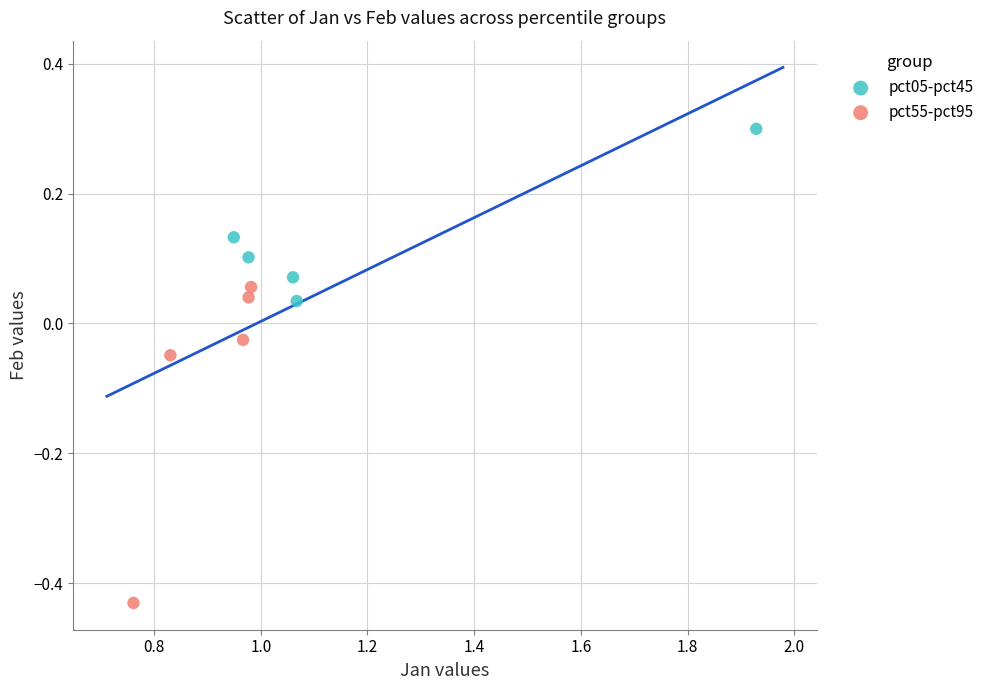

Which series has the widest spread of Y values?

pct55-pct95